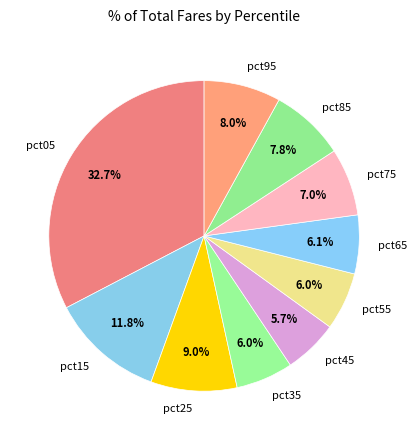

How many segments does this pie chart have?

10